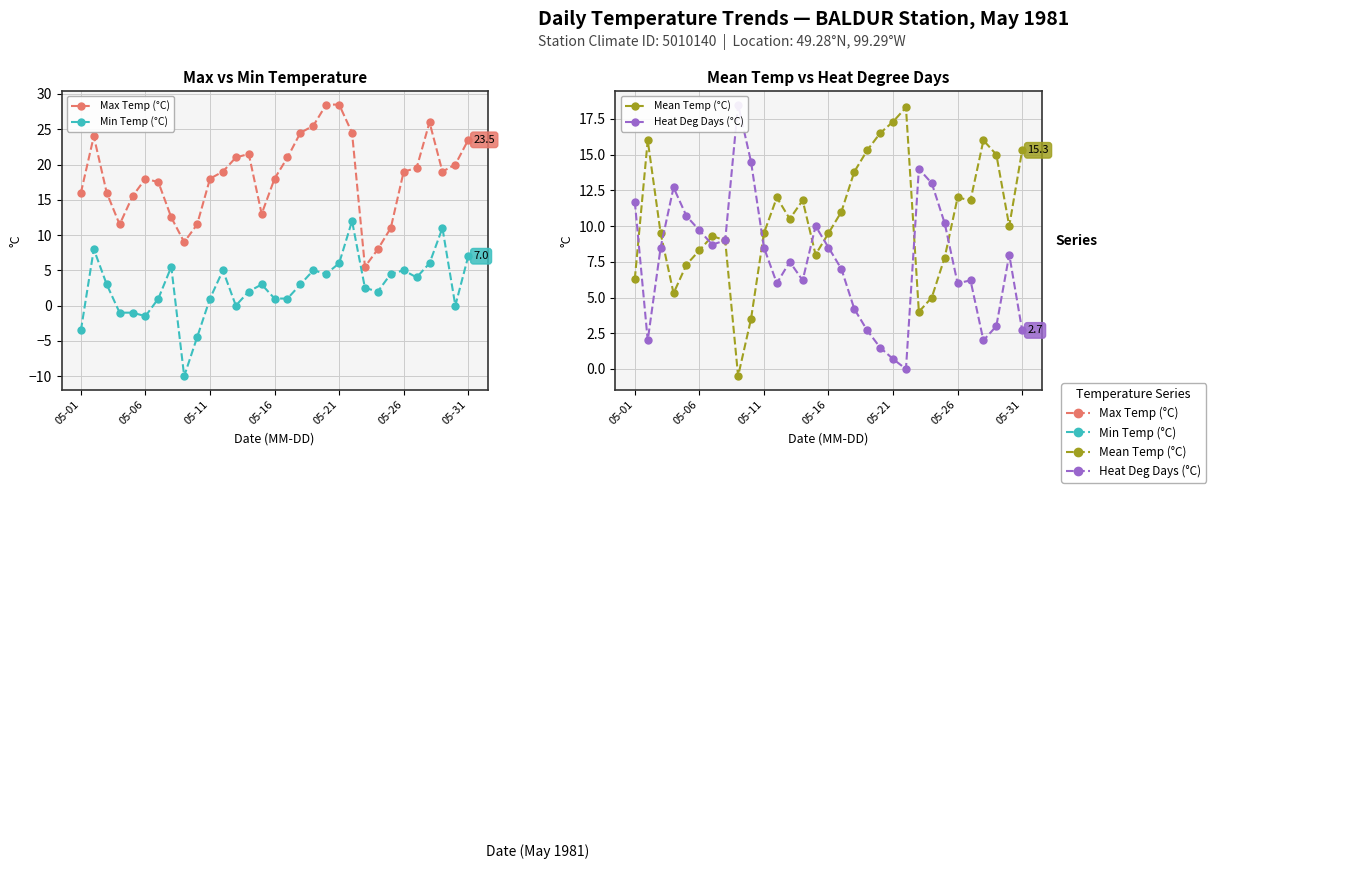

What position from the left is 05-06?

2